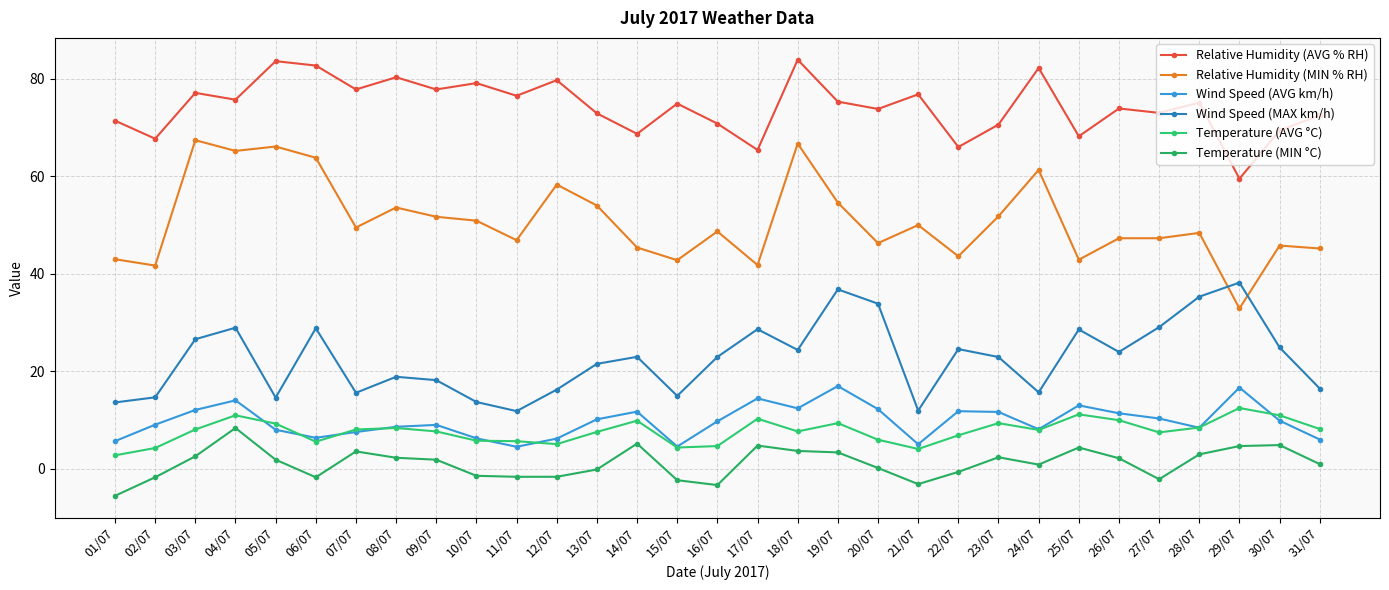

Which label corresponds to the smallest value in the chart?

01/07